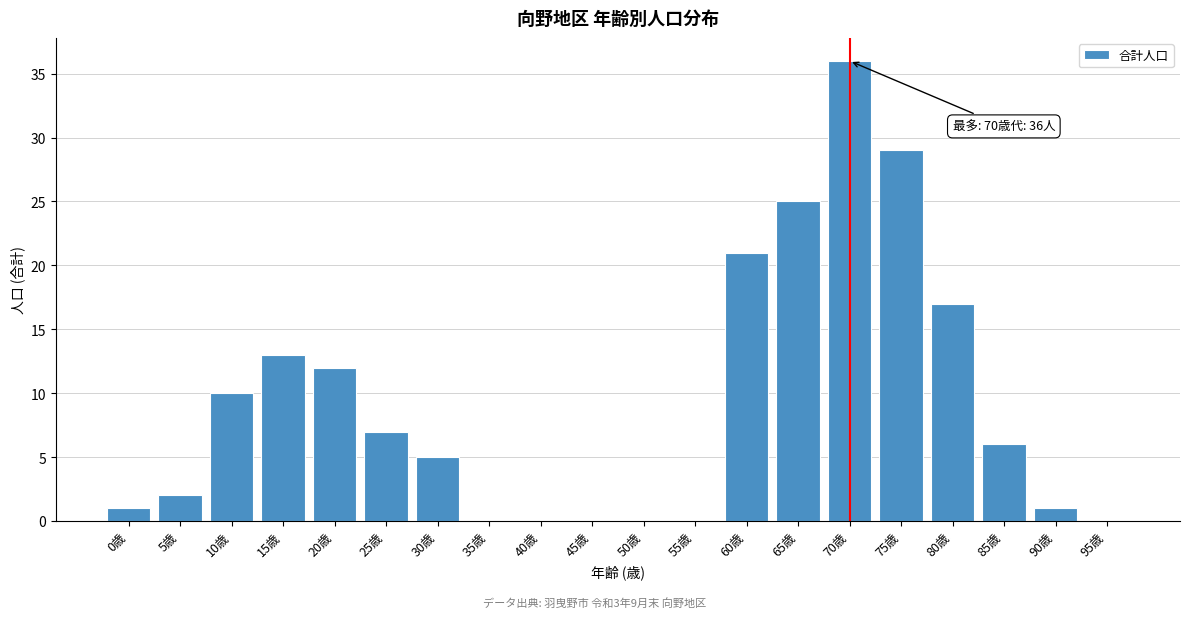

Reading left to right, transcribe all the data shown in this chart.

0歳=1	5歳=2	10歳=10	15歳=13	20歳=12	25歳=7	30歳=5	35歳=0	40歳=0	45歳=0	50歳=0	55歳=0	60歳=21	65歳=25	70歳=36	75歳=29	80歳=17	85歳=6	90歳=1	95歳=0